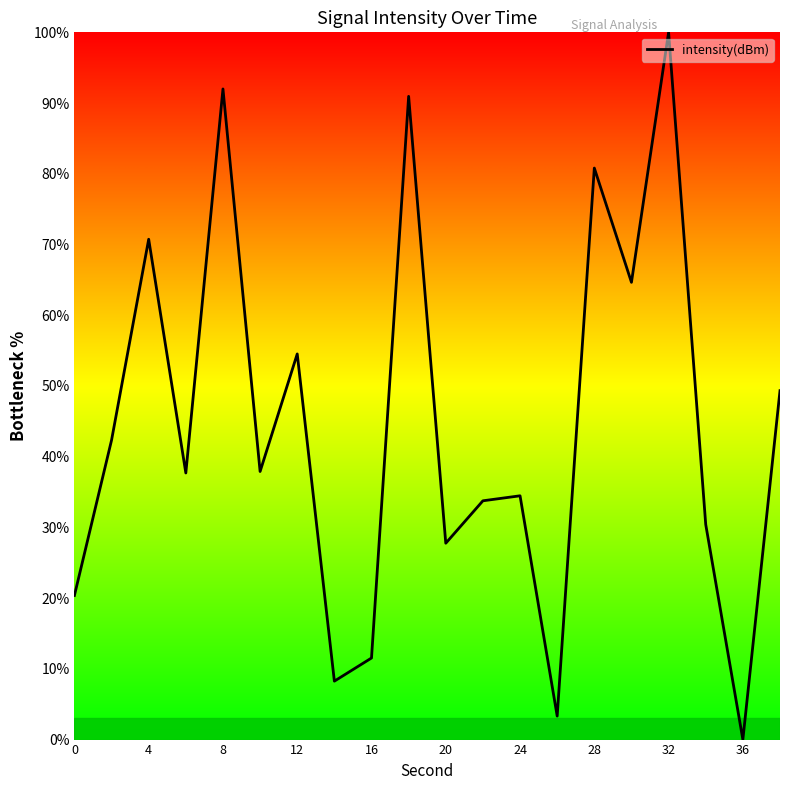

What is the maximum value shown in the chart?

100.0